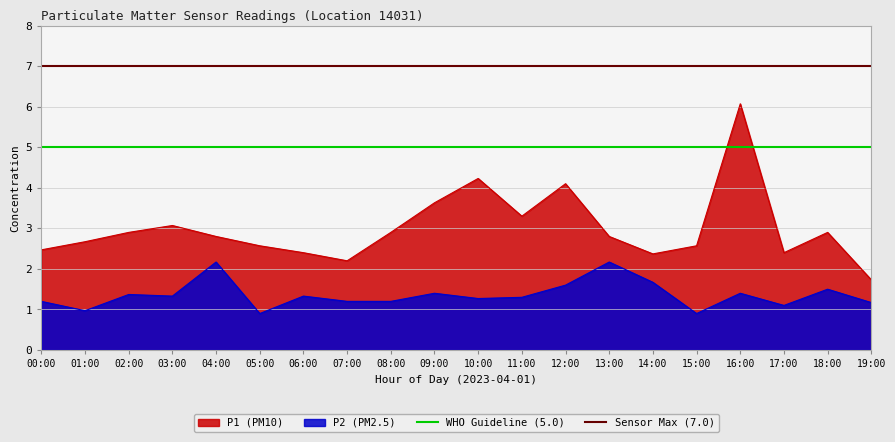

The P1 (PM10) series shows 2.9 at 08:00. True or false?

True